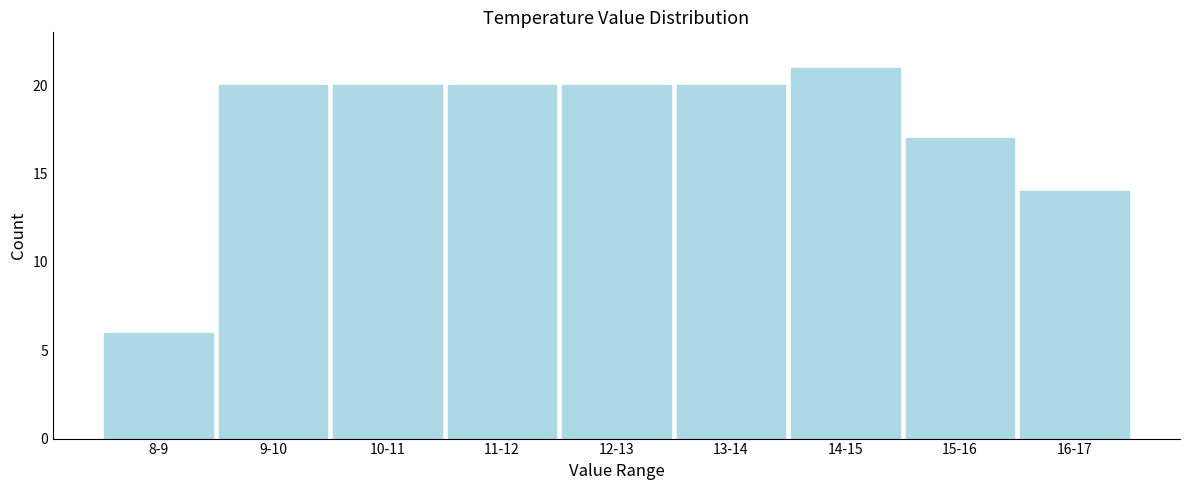

Reading right to left, extract all data points from this chart.

16-17=14	15-16=17	14-15=21	13-14=20	12-13=20	11-12=20	10-11=20	9-10=20	8-9=6